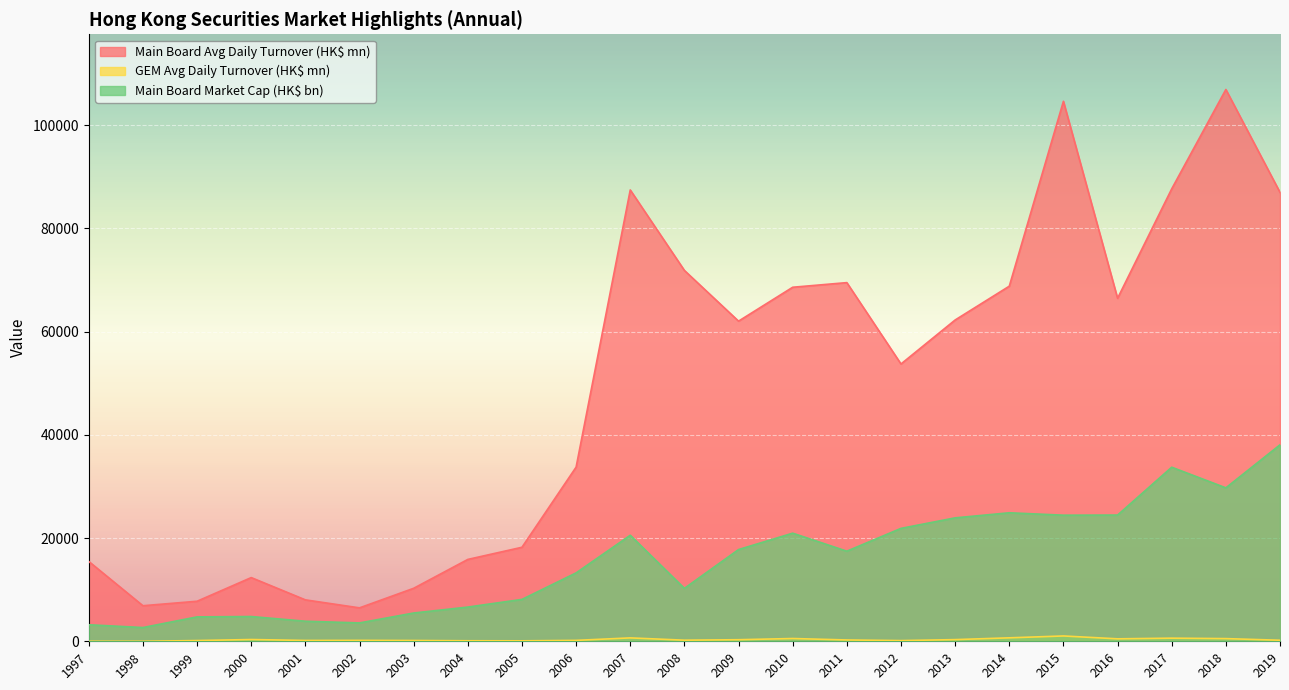

Rank the series at 2001 from highest to lowest value.

Main Board Avg Daily Turnover (HK$ mn), Main Board Market Cap (HK$ bn), GEM Avg Daily Turnover (HK$ mn)